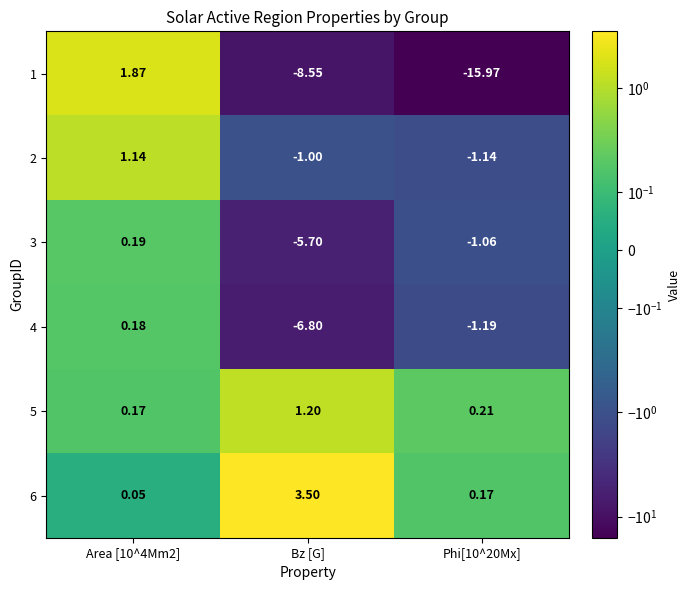

Which series has the largest range (max minus min)?

1